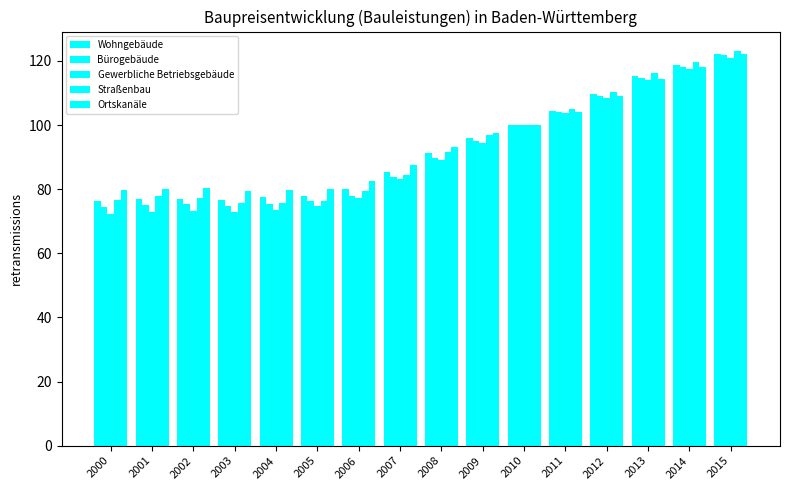

Rank the series by their maximum value, from lowest to highest.

Gewerbliche Betriebsgebäude, Bürogebäude, Ortskanäle, Wohngebäude, Straßenbau